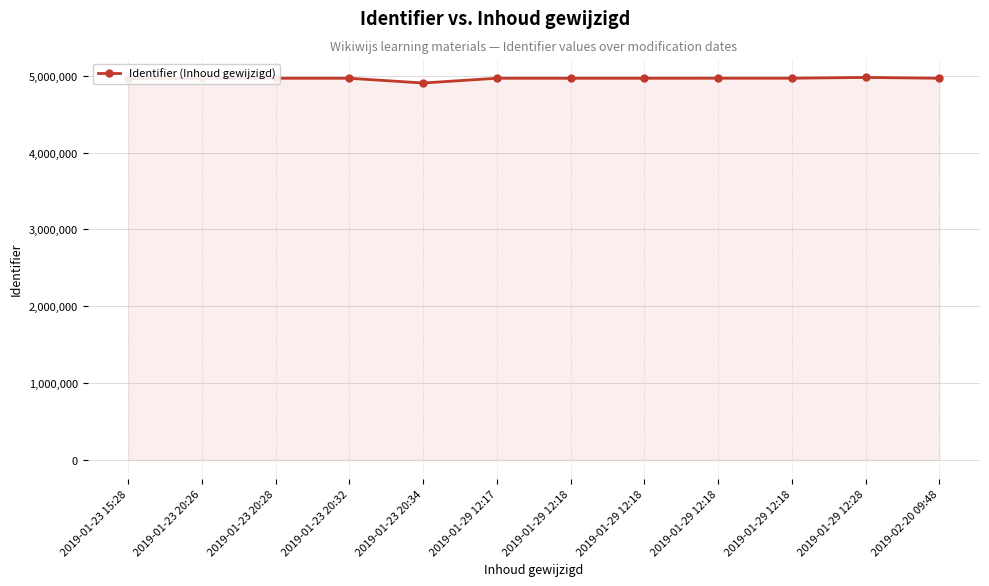

How many data points are less than 4970161?

6